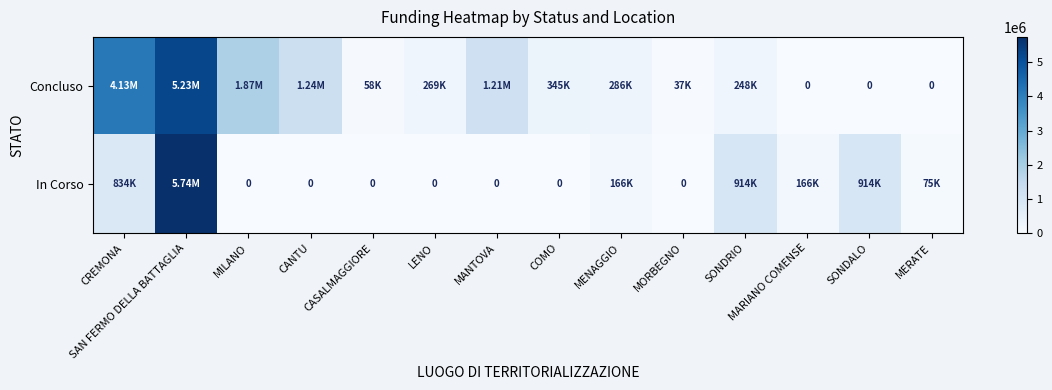

What is the difference between the maximum and minimum values in the In Corso series?

5742257.7